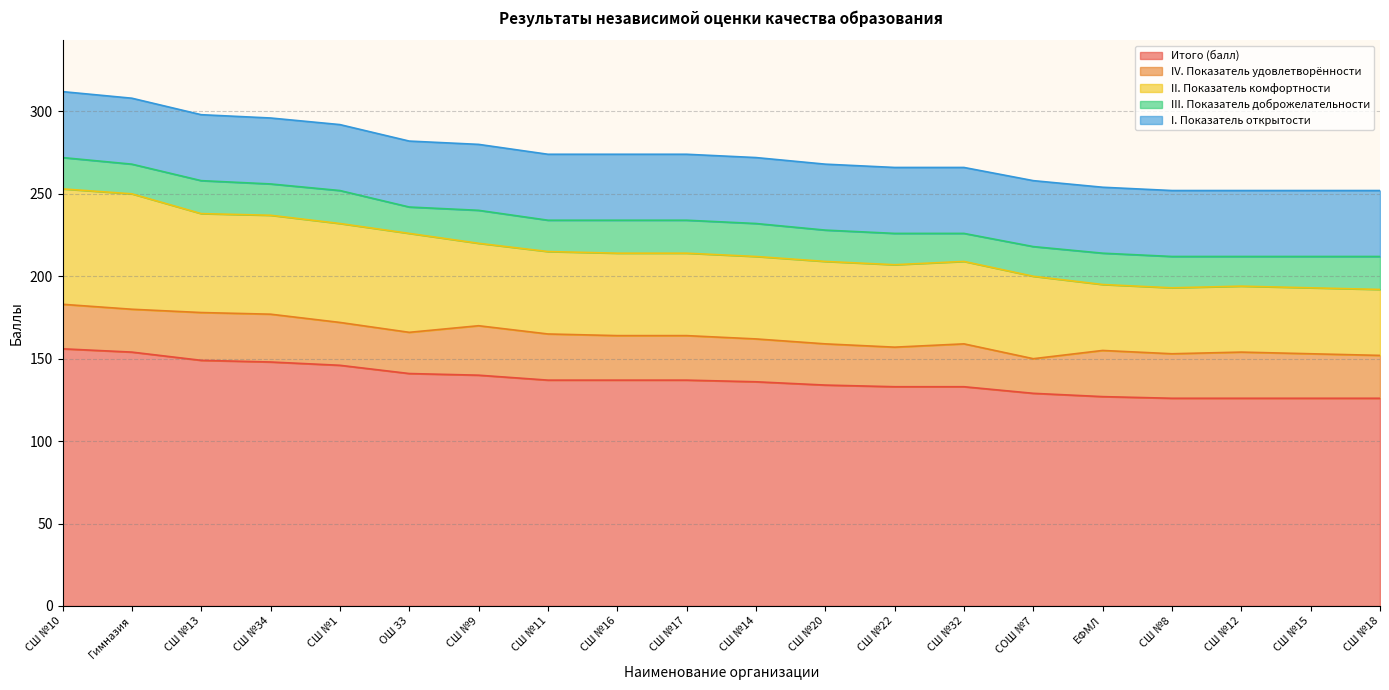

Read the II. Показатель комфортности value at СШ №17, to the nearest 5.

50